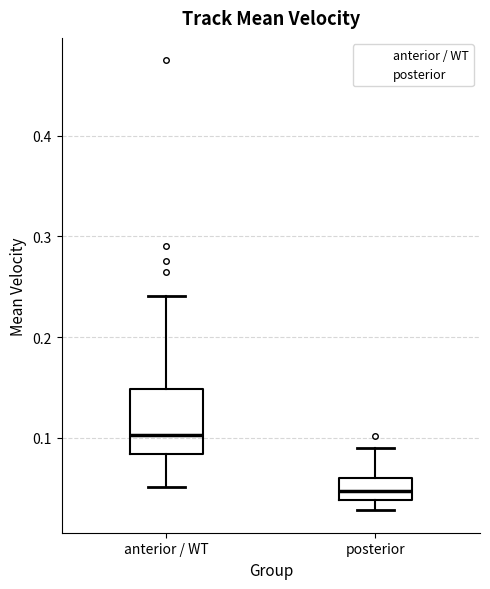

Where does the median line of the box for anterior / WT sit on the y-axis? The values are not printed on the chart, so give them approximately, as read against the axis.

0.10